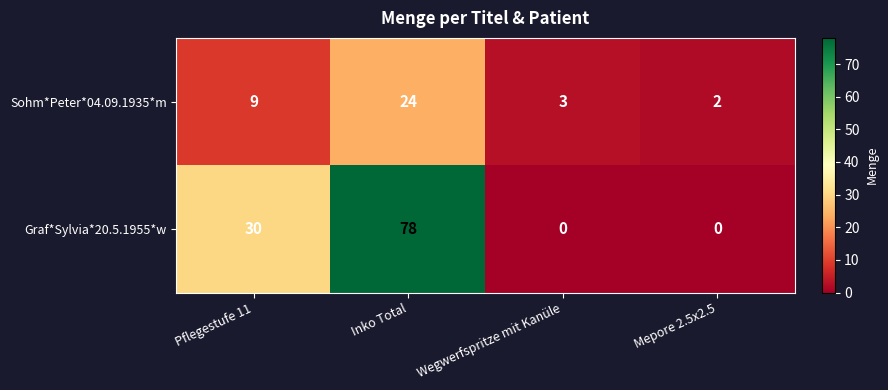

Rank the series at Inko Total from highest to lowest value.

Graf*Sylvia*20.5.1955*w, Sohm*Peter*04.09.1935*m